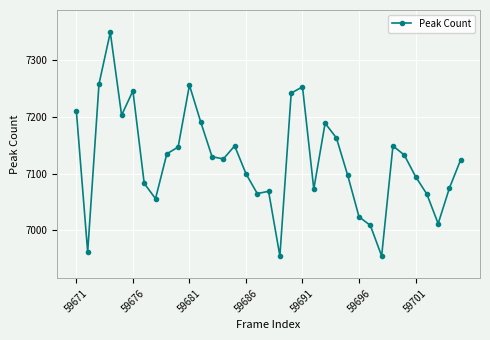

How many data points are less than 7126?

17